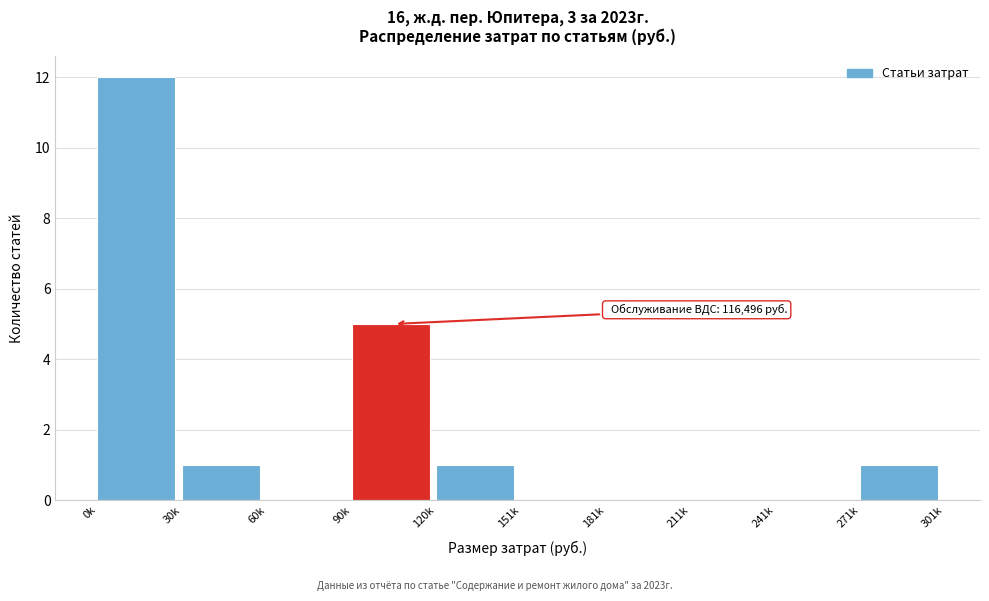

What is the sum of all values?

20